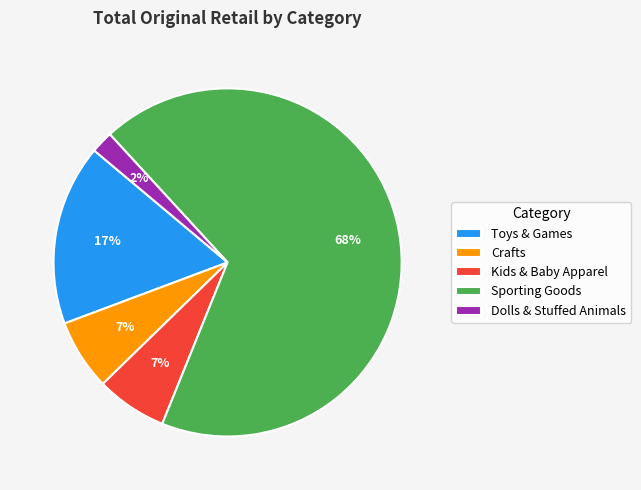

True or false: Kids & Baby Apparel accounts for 1% of the total.

False